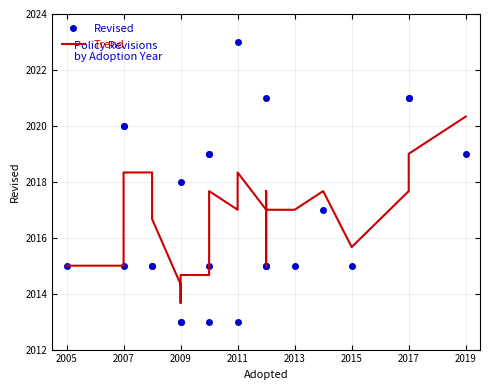

List the series in order of their overall mean, lowest first.

Trend, Revised